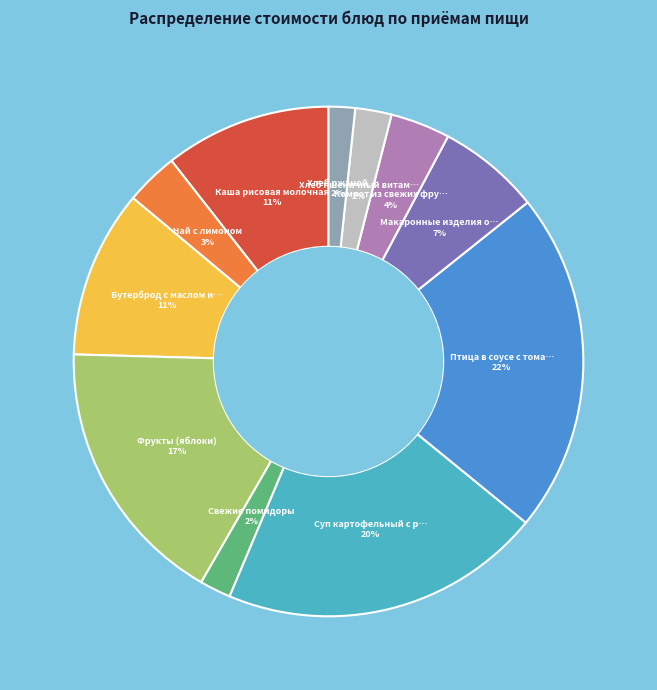

To the nearest percent, what is the difference between the largest and smallest slice percentages?

20%